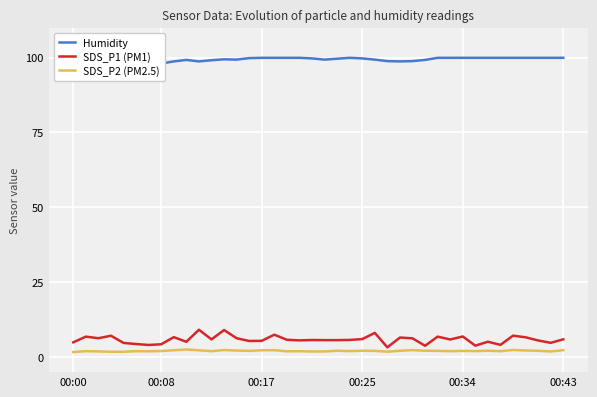

How many interior local valleys does the SDS_P1 (PM1) series have?

12